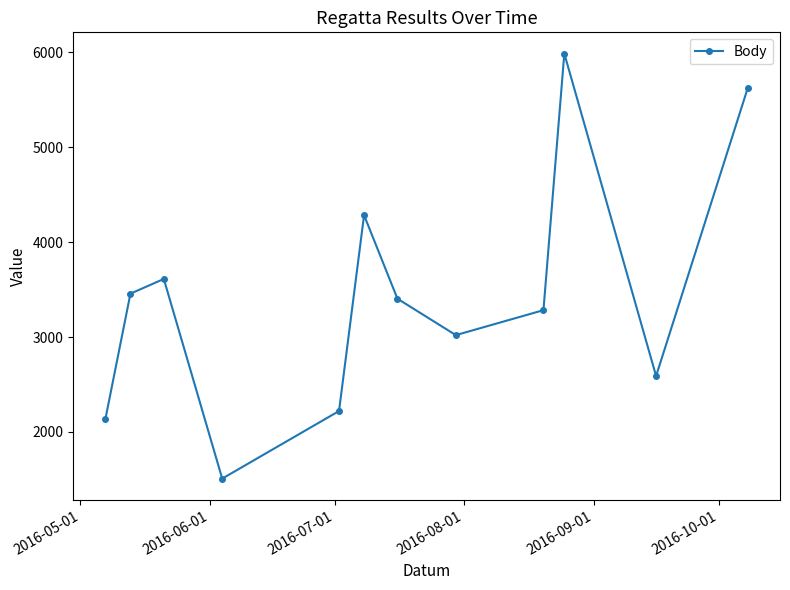

True or false: the data has more than 0 interior local peaks.

True